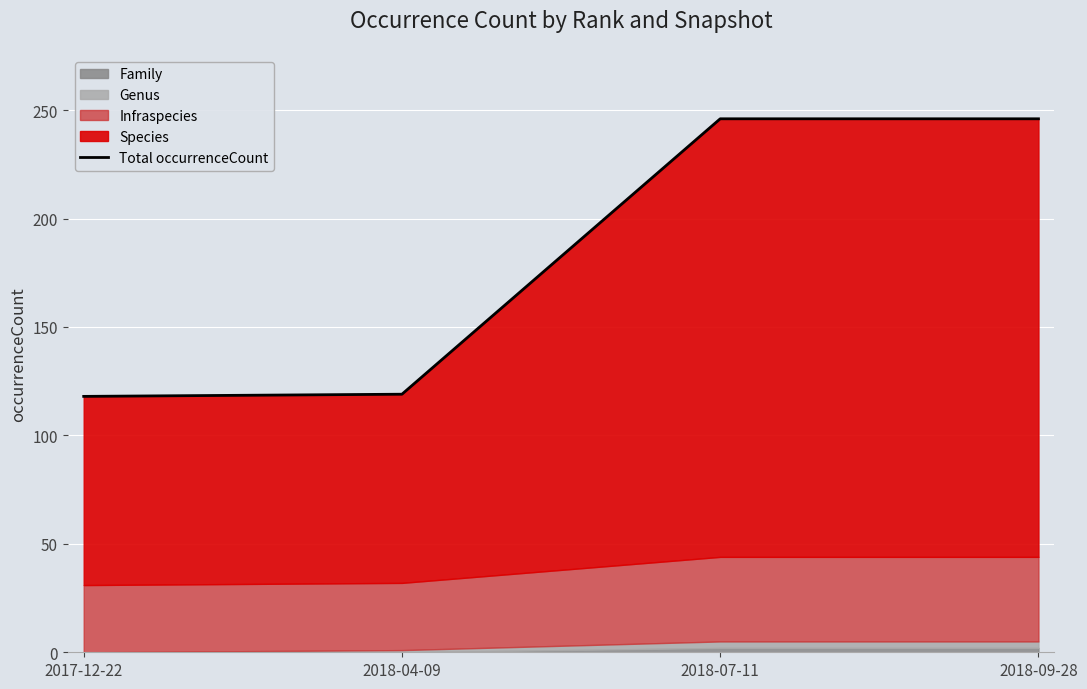

What value does the data have at 2017-12-22?

118